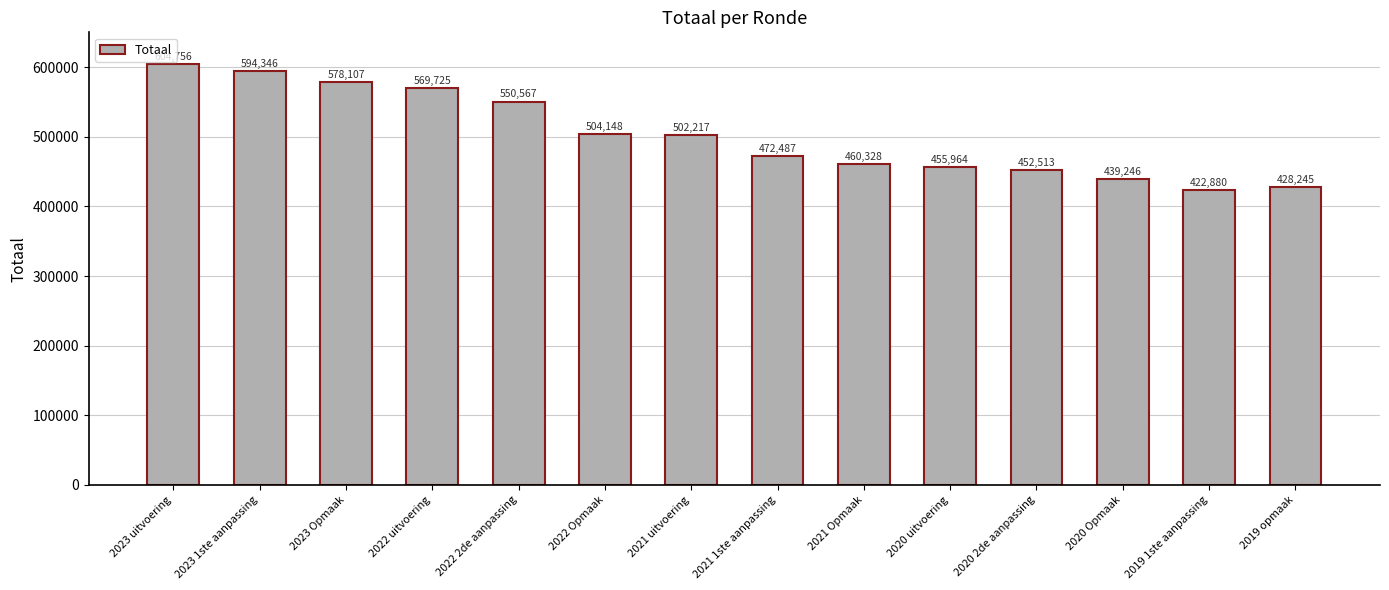

List the labels in order of value, largest first.

2023 uitvoering, 2023 1ste aanpassing, 2023 Opmaak, 2022 uitvoering, 2022 2de aanpassing, 2022 Opmaak, 2021 uitvoering, 2021 1ste aanpassing, 2021 Opmaak, 2020 uitvoering, 2020 2de aanpassing, 2020 Opmaak, 2019 opmaak, 2019 1ste aanpassing